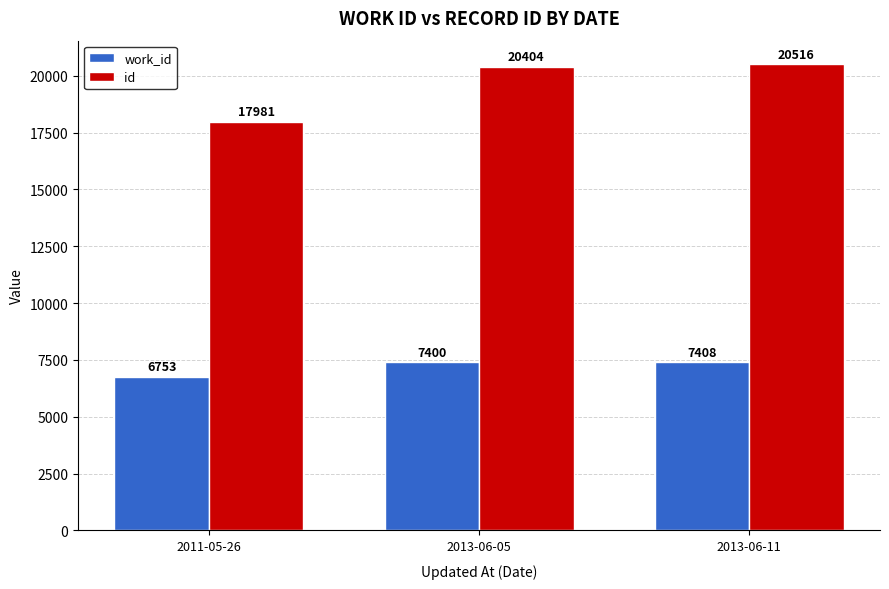

What is the label of the 2nd bar from the left?

2013-06-05